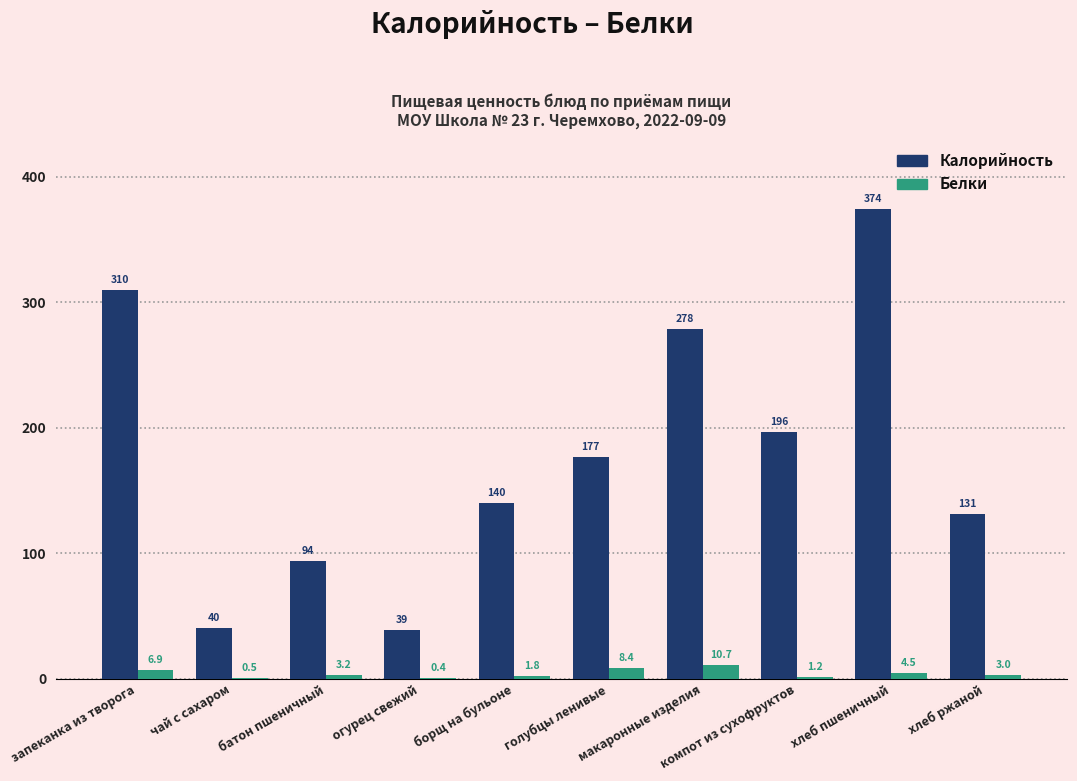

Reading left to right, transcribe all the data shown in this chart.

Калорийность: запеканка из творога=310.0	чай с сахаром=40.0	батон пшеничный=93.5	огурец свежий=38.8	борщ на бульоне=140.2	голубцы ленивые=176.9	макаронные изделия=278.2	компот из сухофруктов=196.4	хлеб пшеничный=374.0	хлеб ржаной=131.0
Белки: запеканка из творога=6.9	чай с сахаром=0.5	батон пшеничный=3.2	огурец свежий=0.4	борщ на бульоне=1.8	голубцы ленивые=8.4	макаронные изделия=10.7	компот из сухофруктов=1.2	хлеб пшеничный=4.5	хлеб ржаной=3.0